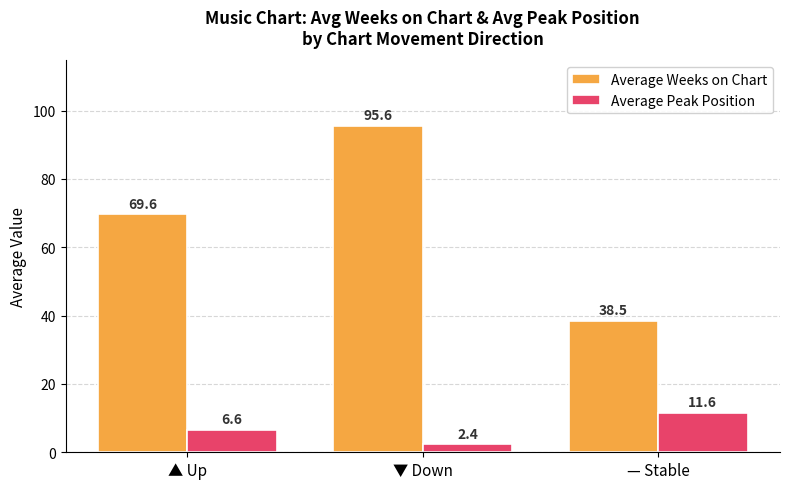

How many distinct data groups are displayed?

2